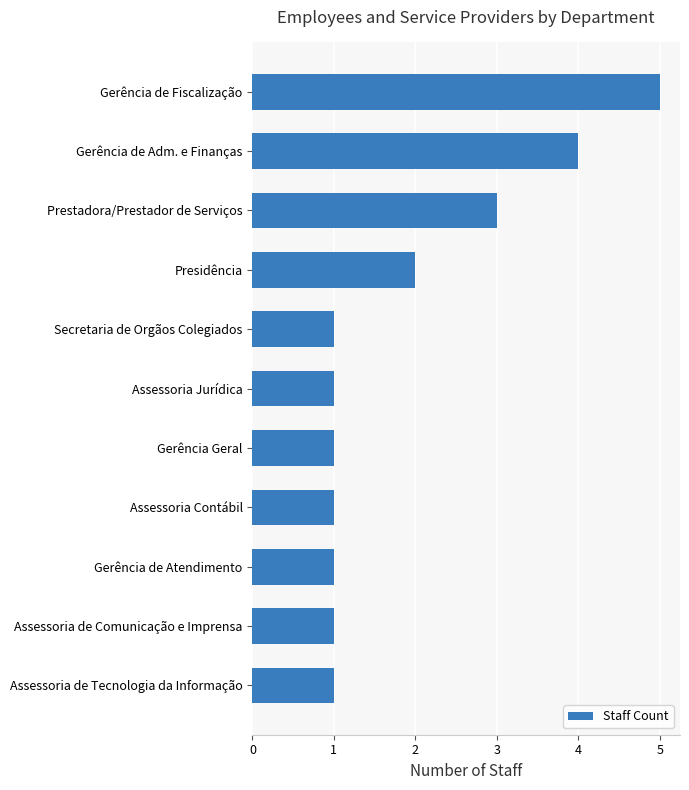

Count the number of categories in the chart.

11